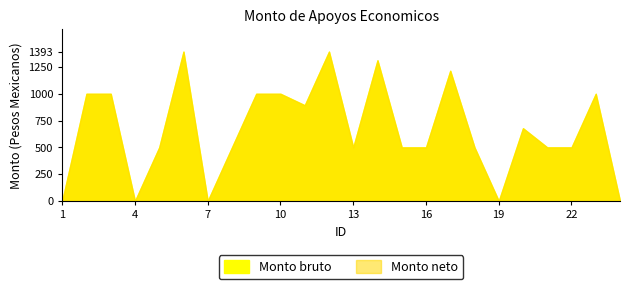

What are all the series names shown in the legend?

Monto bruto, Monto neto